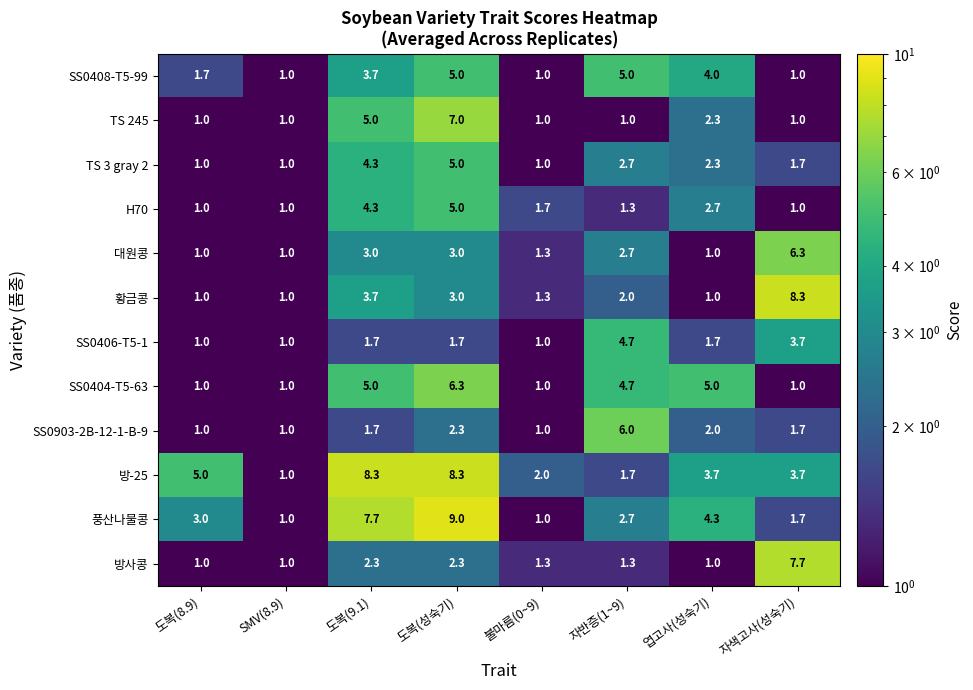

Read the SS0406-T5-1 value at 자반증(1~9).

4.7